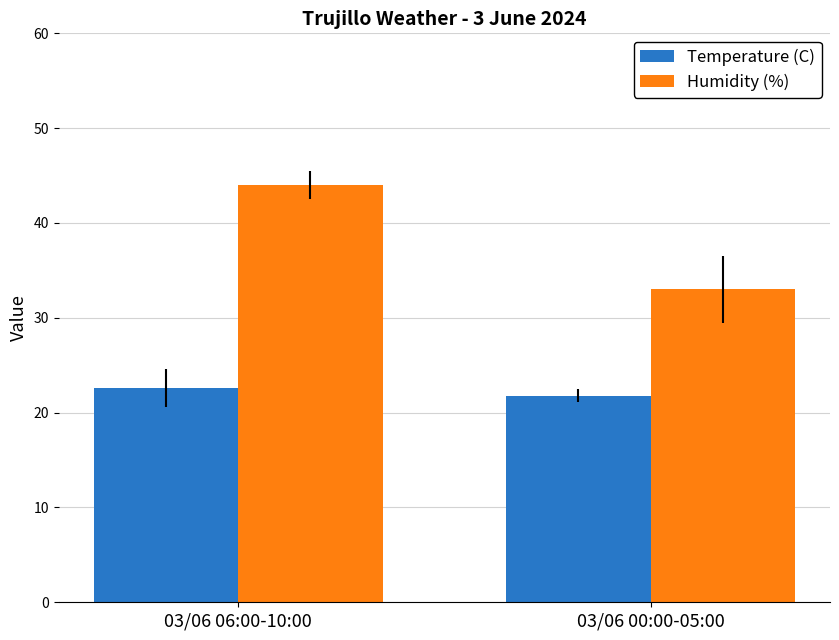

What is the value of the Humidity (%) bar at the 2nd from the left?

33.0